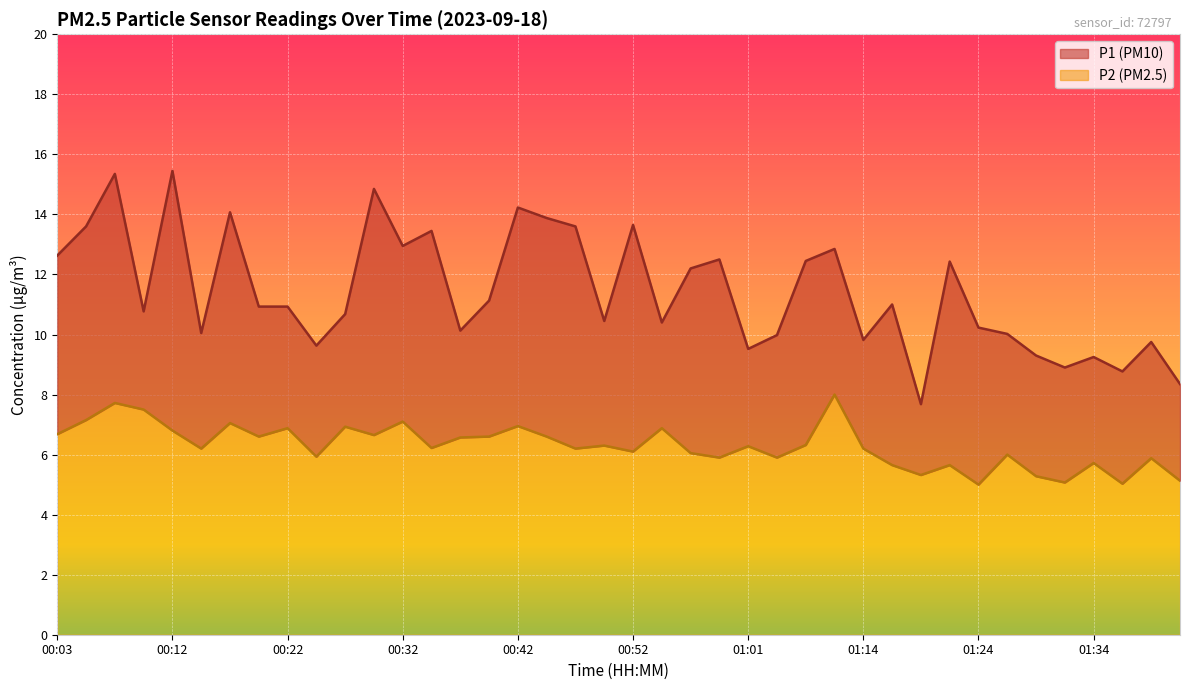

At which category does P2 reach its first local valley?

00:15